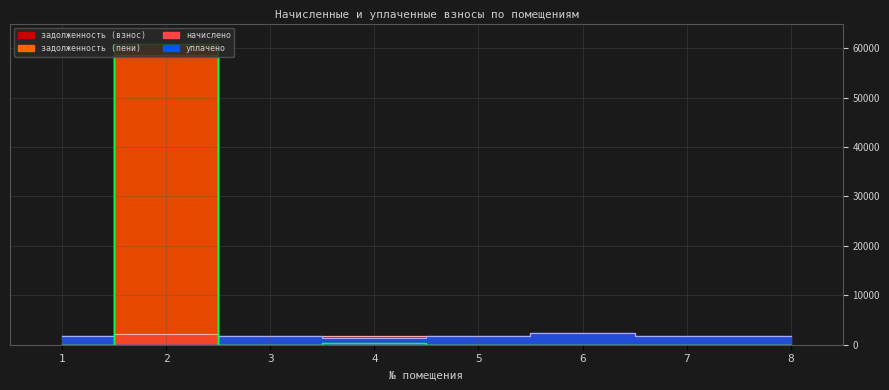

Reading left to right, transcribe all the data shown in this chart.

начислено: 1=1726.7	2=2250.9	3=1822.0	4=1723.0	5=1719.4	6=2294.9	7=1811.0	8=1719.4
уплачено: 1=1726.7	2=0.0	3=1822.0	4=1382.7	5=1716.4	6=2294.9	7=1811.0	8=1719.4
задолженность (взнос): 1=0.0	2=58540.3	3=0.0	4=0.0	5=0.0	6=0.0	7=0.0	8=0.0
задолженность (пени): 1=0.0	2=60791.2	3=0.0	4=340.3	5=0.0	6=0.0	7=0.0	8=0.0